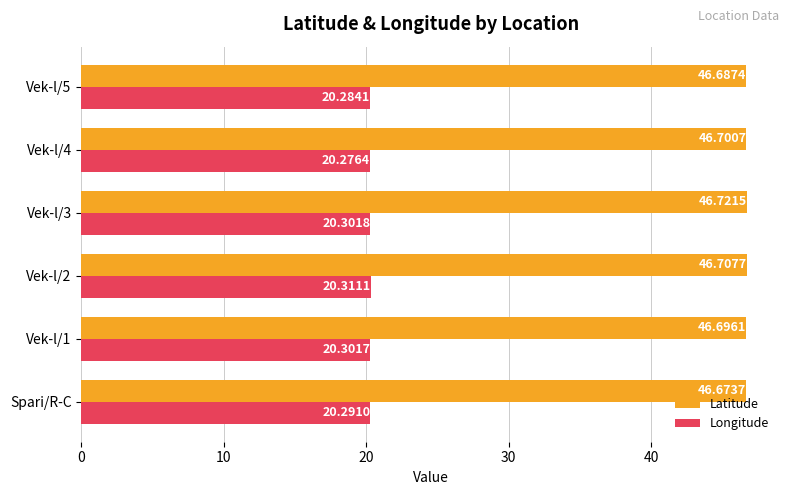

Count the number of categories in the chart.

6